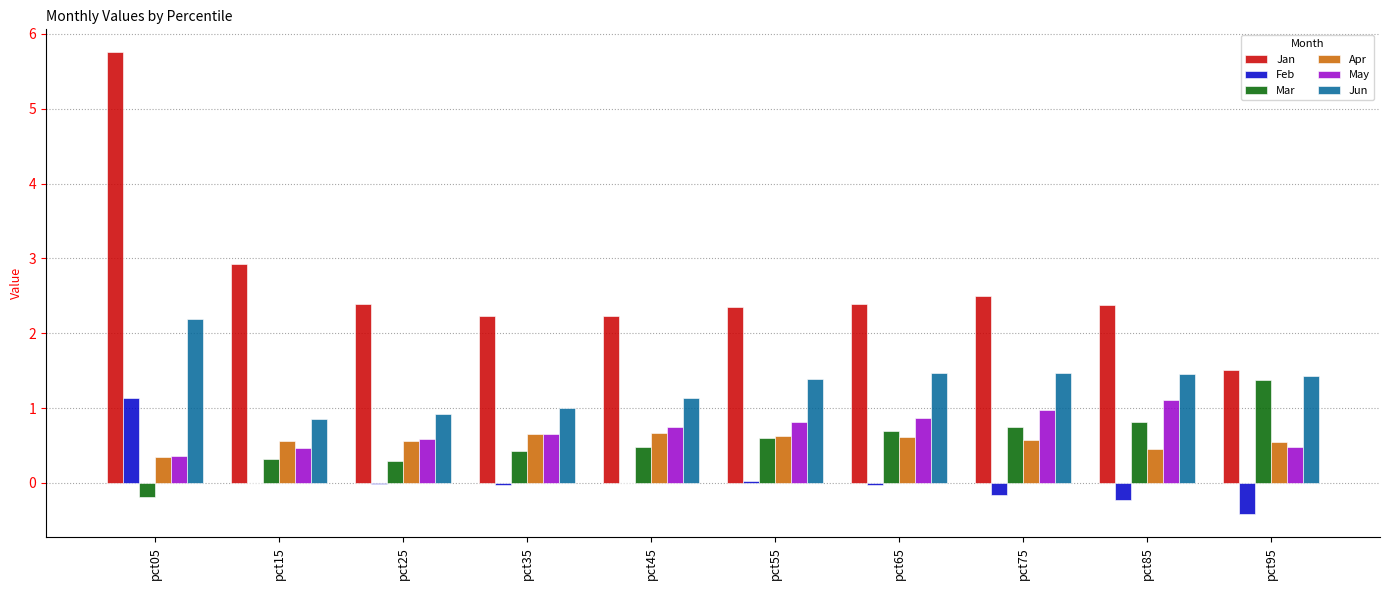

Which category has the highest value in the Jan series?

pct05